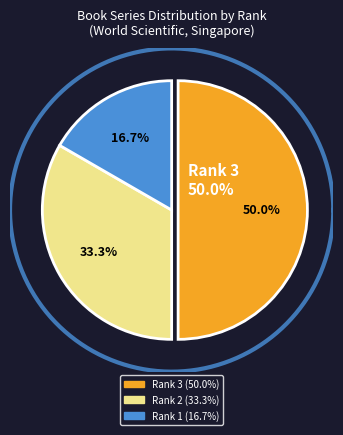

Is Series on Concrete and Applicable Mathematics the majority of the pie?

No